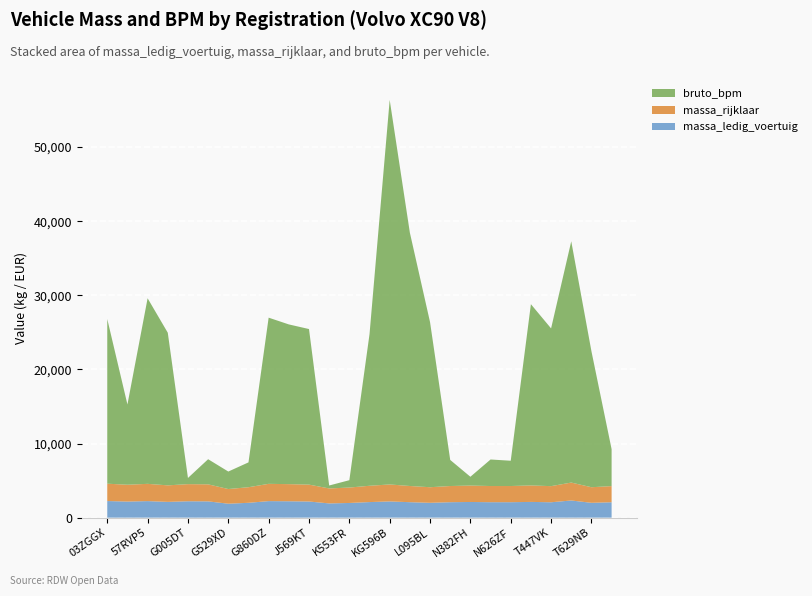

Reading left to right, what are all the values shown in this chart?

massa_ledig_voertuig: 03ZGGX=2240	32JSX3=2170	57RVP5=2230	82HRF5=2128	G005DT=2210	G135KD=2197	G529XD=1880	G796VR=2002	G860DZ=2230	J538KF=2210	J569KT=2178	K550FR=1920	K553FR=1980	K710BJ=2100	KG596B=2189	KJ141T=2085	L095BL=2002	L428ZV=2083	N382FH=2115	N505ZK=2083	N626ZF=2083	P439KF=2123	T447VK=2075	T508RL=2316	T629NB=2002	ZF248N=2077
massa_rijklaar: 03ZGGX=2340	32JSX3=2270	57RVP5=2330	82HRF5=2228	G005DT=2310	G135KD=2297	G529XD=1980	G796VR=2102	G860DZ=2330	J538KF=2310	J569KT=2278	K550FR=2020	K553FR=2080	K710BJ=2200	KG596B=2289	KJ141T=2185	L095BL=2102	L428ZV=2183	N382FH=2215	N505ZK=2183	N626ZF=2183	P439KF=2223	T447VK=2175	T508RL=2416	T629NB=2102	ZF248N=2177
bruto_bpm: 03ZGGX=22220	32JSX3=10829	57RVP5=25040	82HRF5=20596	G005DT=835	G135KD=3390	G529XD=2361	G796VR=3352	G860DZ=22424	J538KF=21553	J569KT=20993	K550FR=397	K553FR=994	K710BJ=20455	KG596B=51891	KJ141T=34182	L095BL=22282	L428ZV=3521	N382FH=1186	N505ZK=3581	N626ZF=3412	P439KF=24456	T447VK=21285	T508RL=32559	T629NB=18356	ZF248N=4984